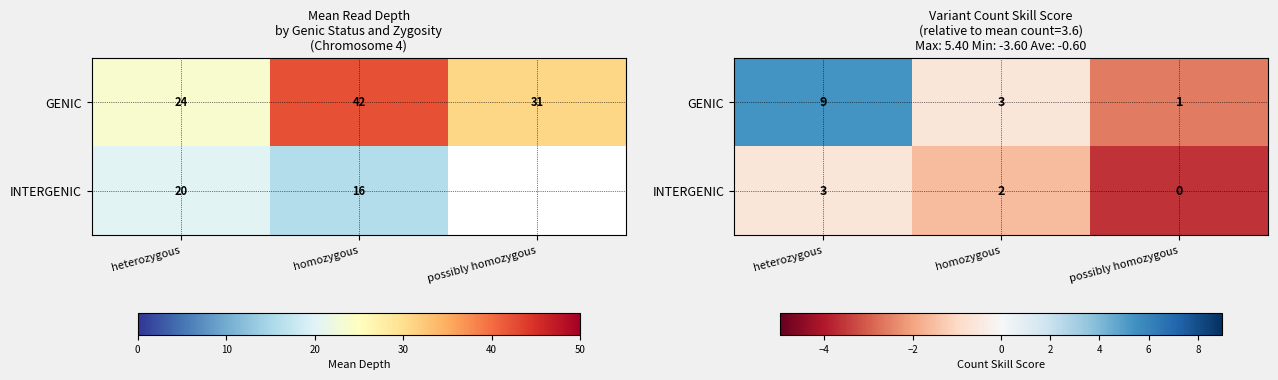

The value of GENIC at homozygous is -0.9. True or false?

False